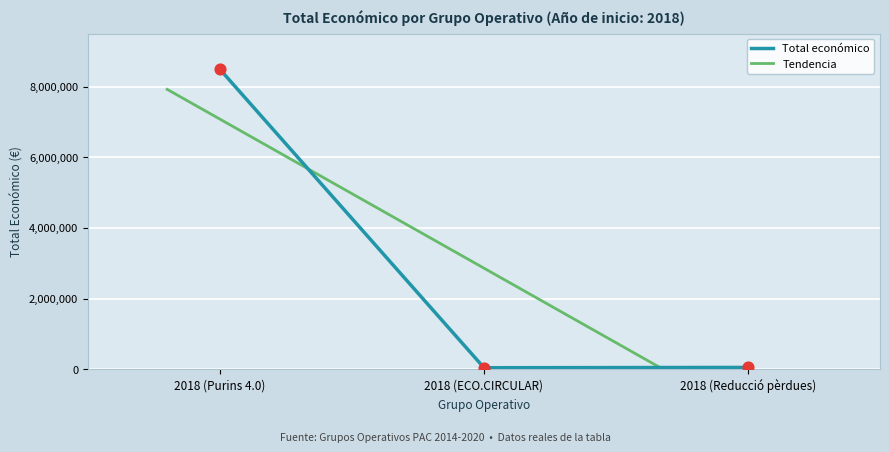

What is the change in value from 2018 (Purins 4.0) to 2018 (ECO.CIRCULAR)?

-8442154